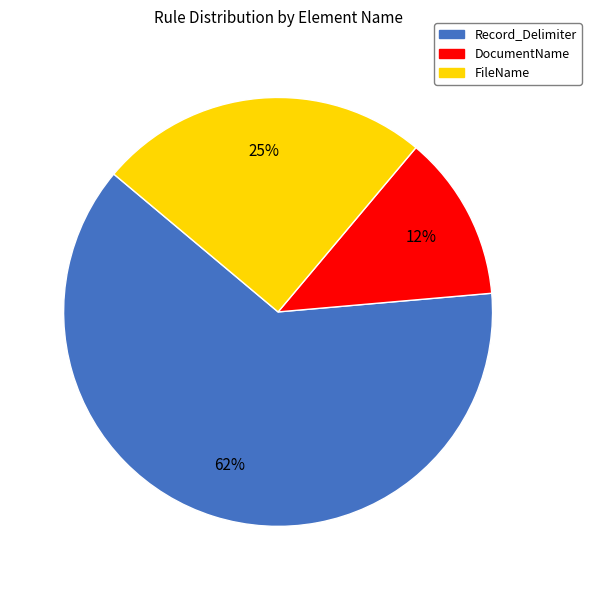

Count the number of slices in the pie.

3